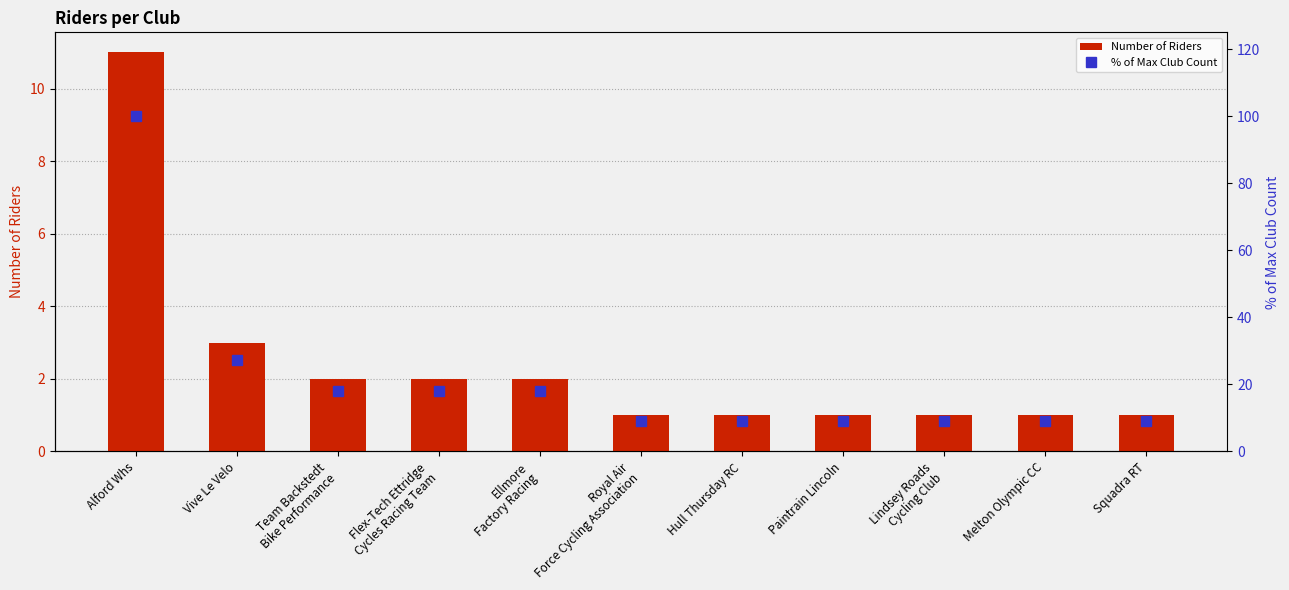

What is the difference between the second highest and second lowest values in the Number of Riders series?

2